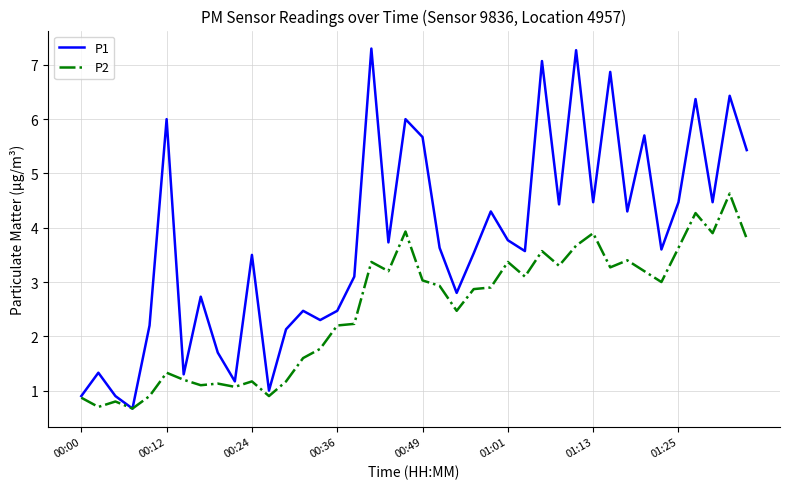

How many lines are shown in the chart?

2